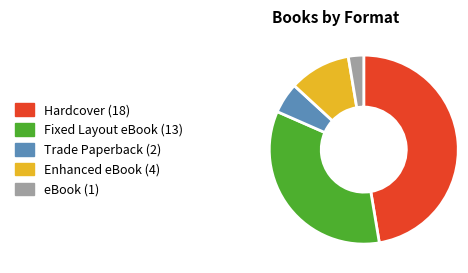

The Enhanced eBook slice represents 1% of the pie. True or false?

False